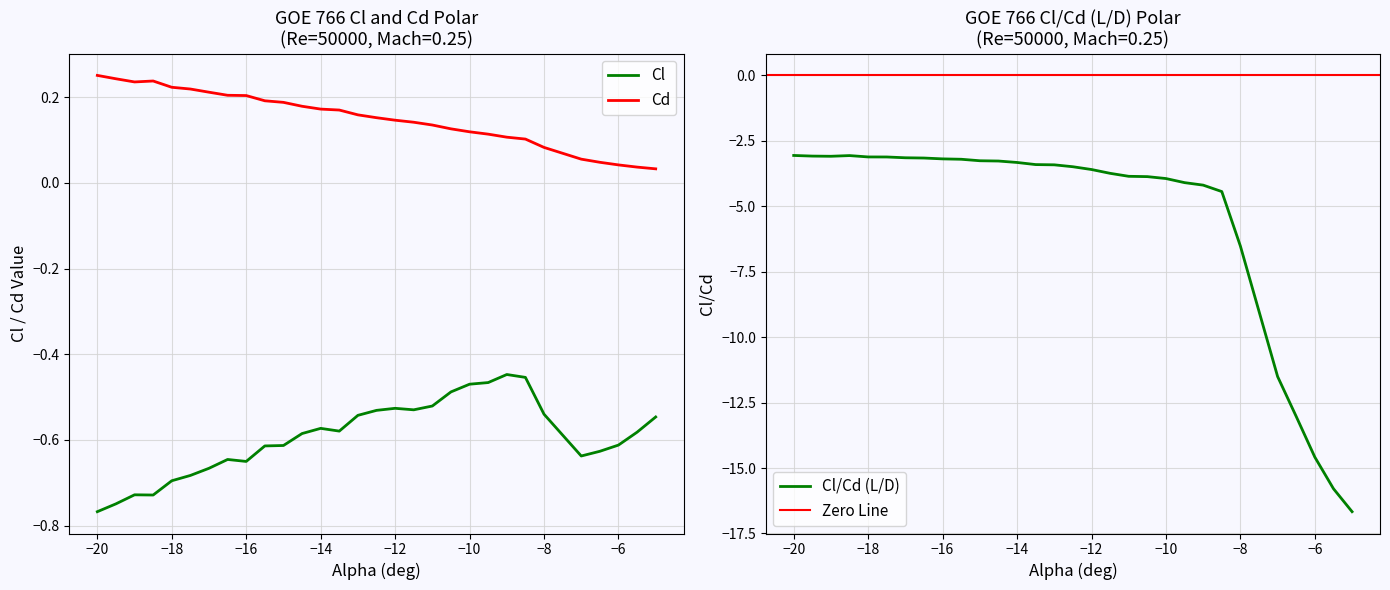

True or false: Cl and Cd intersect in this chart.

False